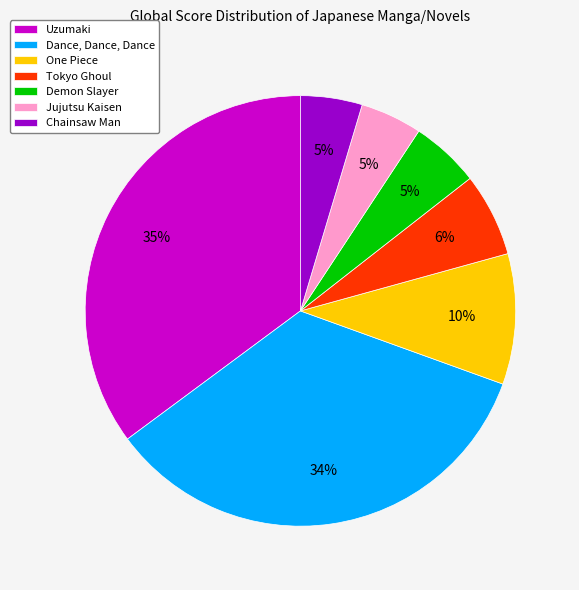

Does any single category account for the majority?

No